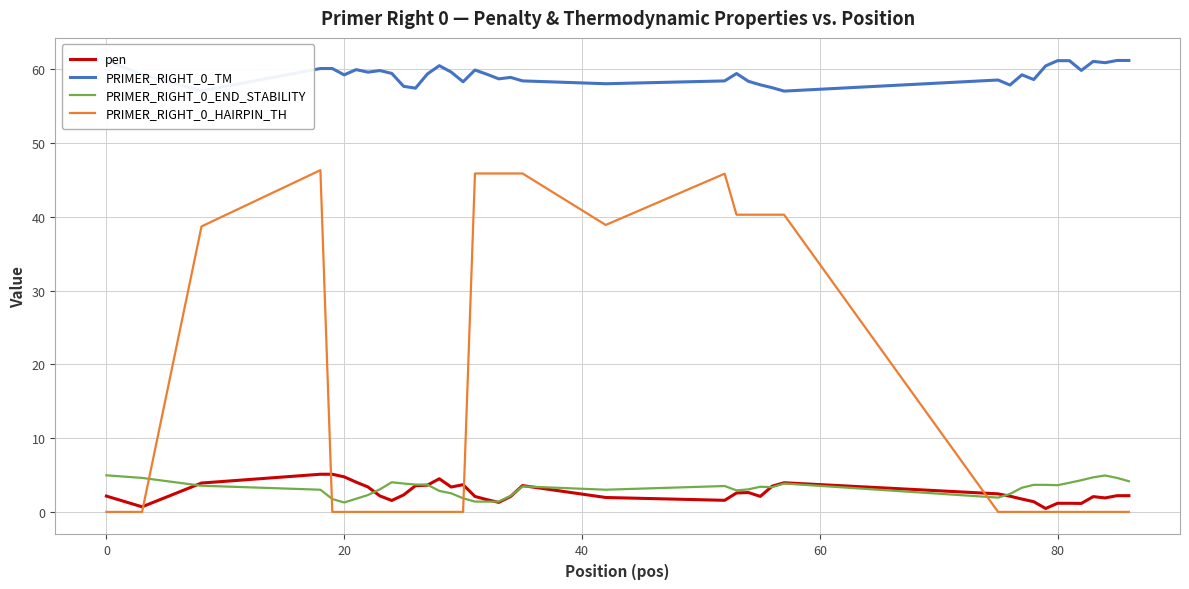

True or false: PRIMER_RIGHT_0_HAIRPIN_TH and PRIMER_RIGHT_0_END_STABILITY intersect in this chart.

True